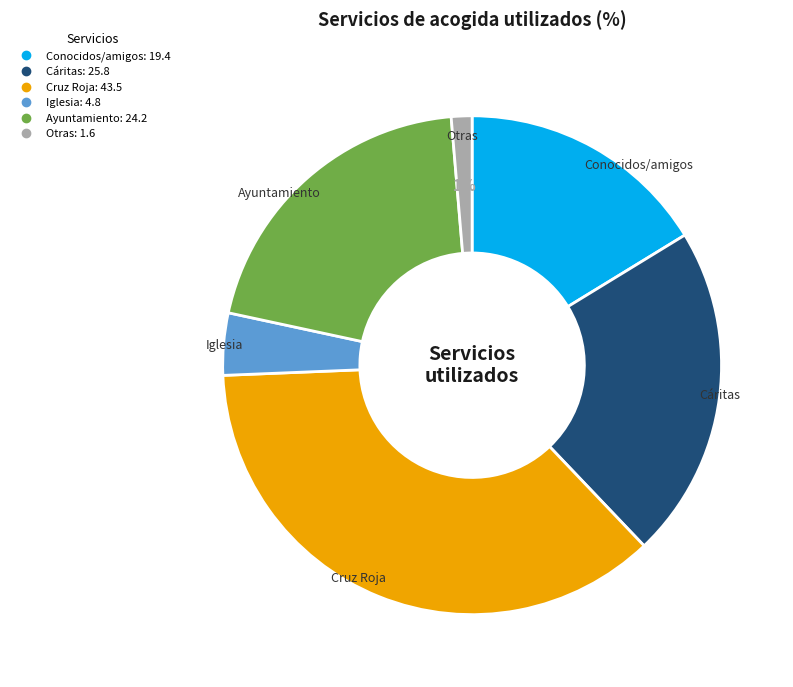

How many slices are in this pie chart?

6